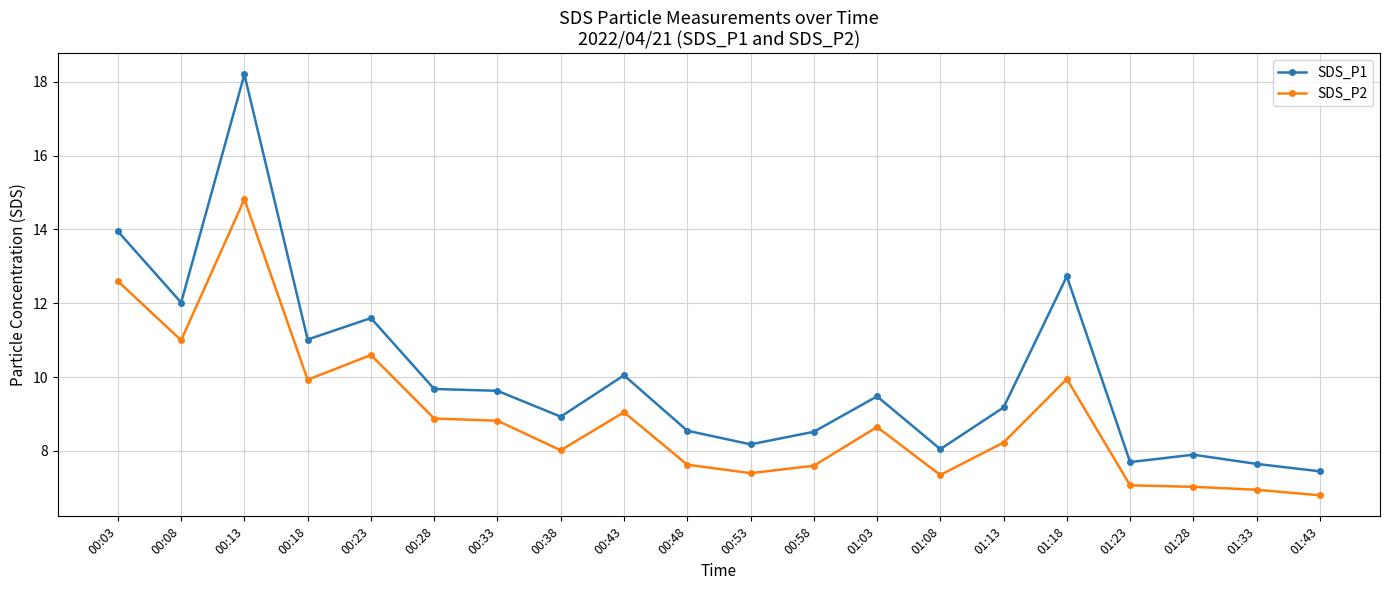

What is the sum of the SDS_P2 values at 01:23 and 00:08?

18.1